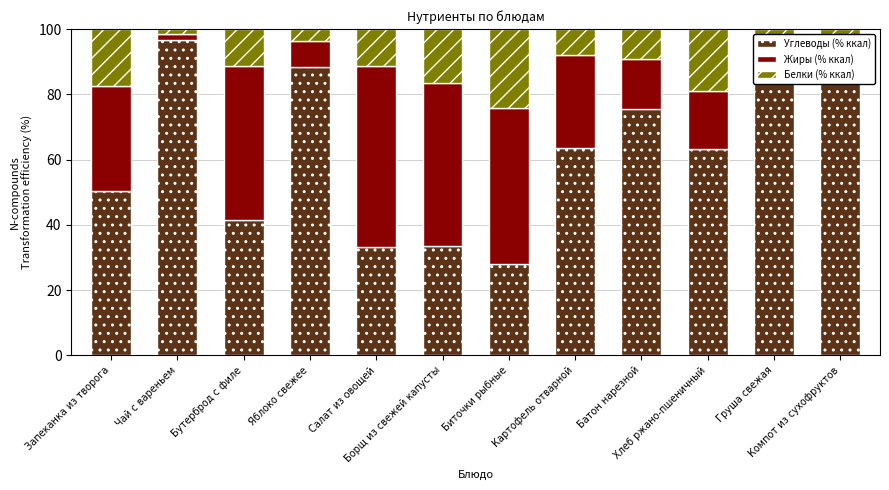

The value of Углеводы (% ккал) at Борщ из свежей капусты is 22.4. True or false?

False